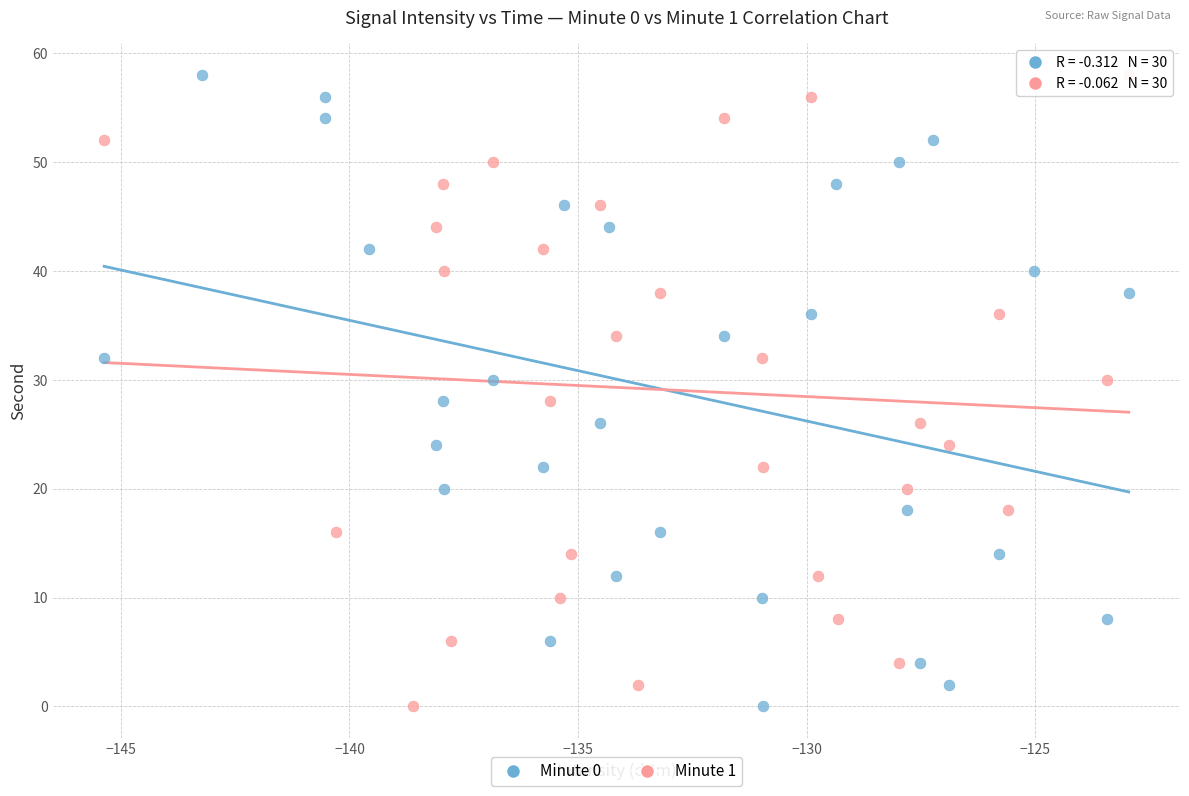

What are all the series names shown in the legend?

Minute 0, Minute 1